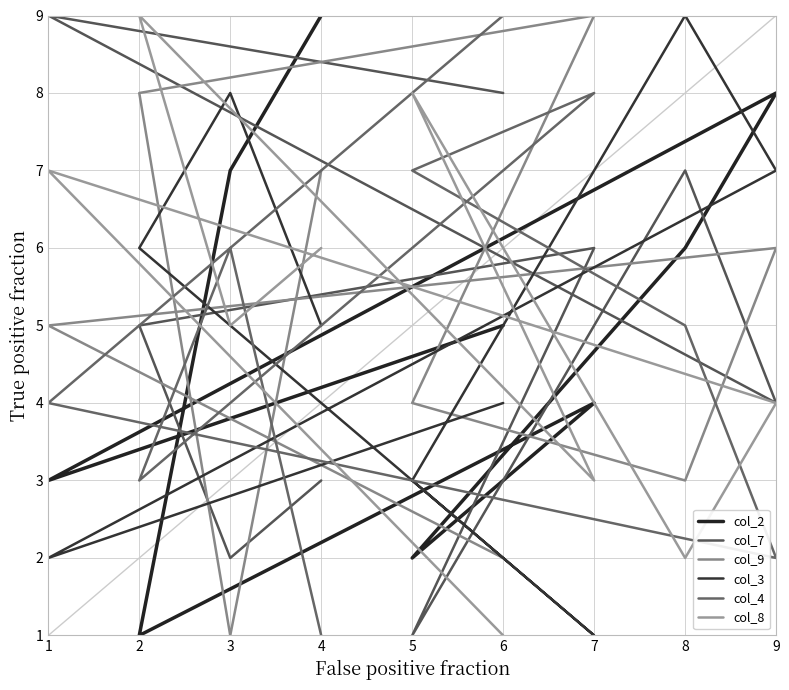

What is the greatest value displayed?

9